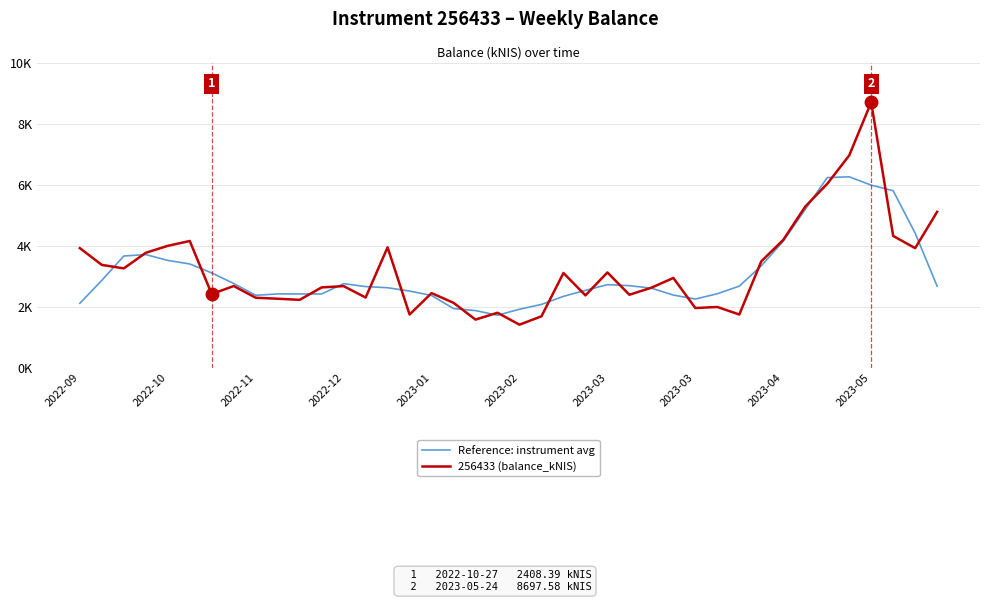

Does the chart have visible grid lines?

Yes